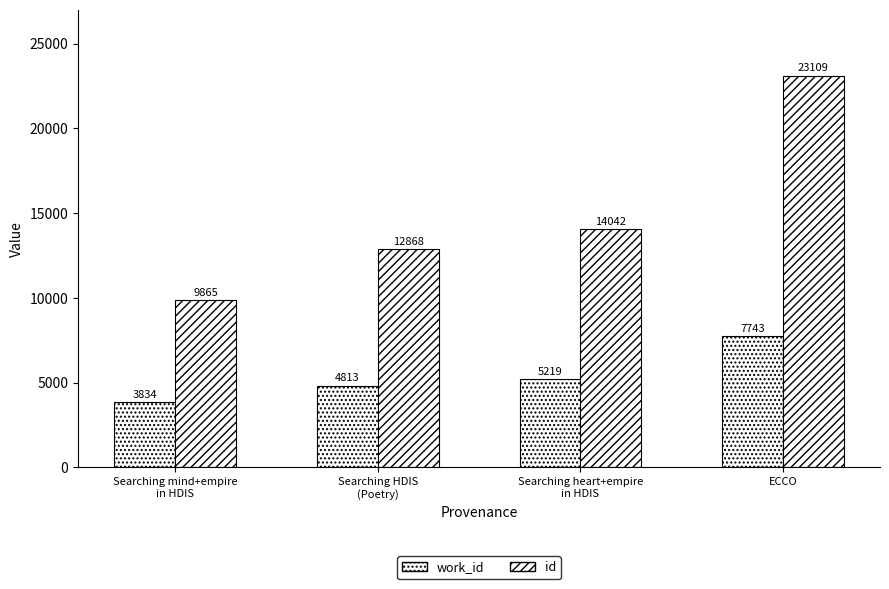

Does the chart contain any negative values?

No